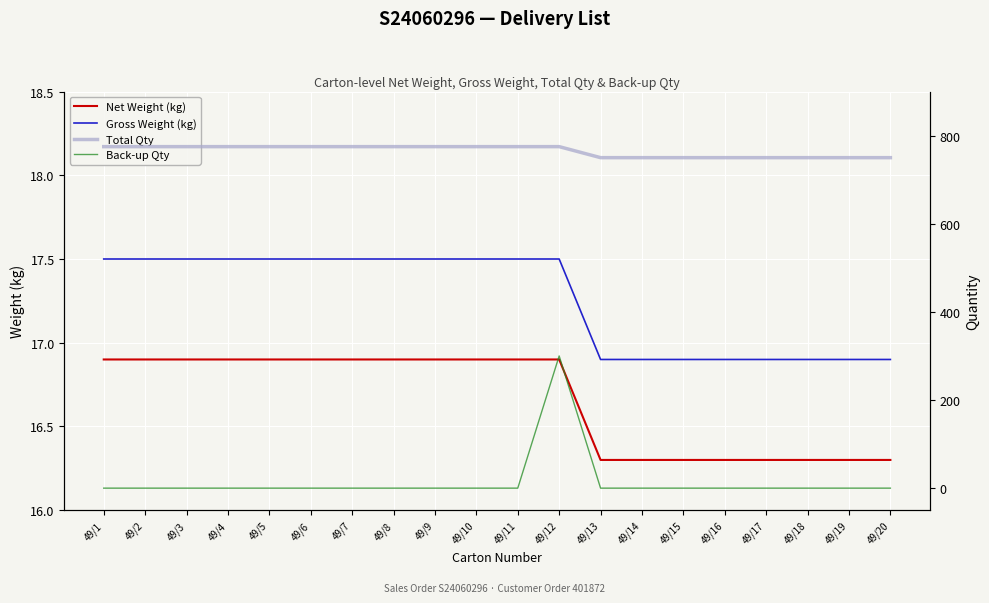

At how many categories does at least one series exceed 425?

20